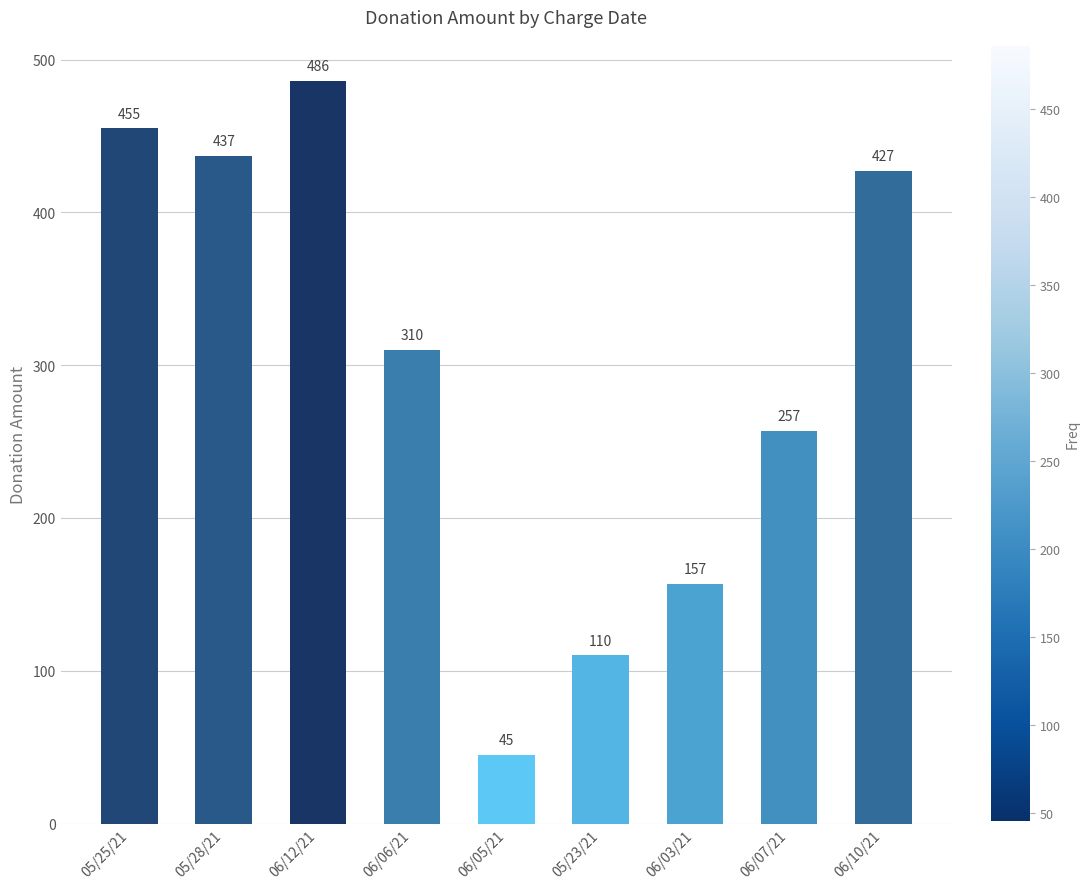

At which label is the value closest to 265?

06/07/21